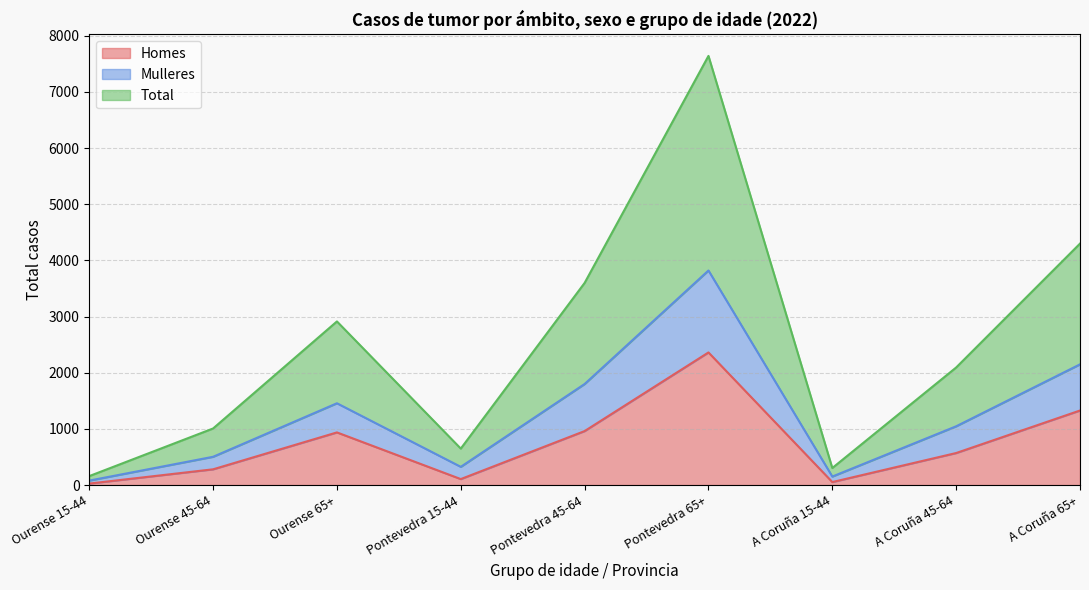

Rank the series at Ourense 15-44 from lowest to highest value.

Homes, Mulleres, Total